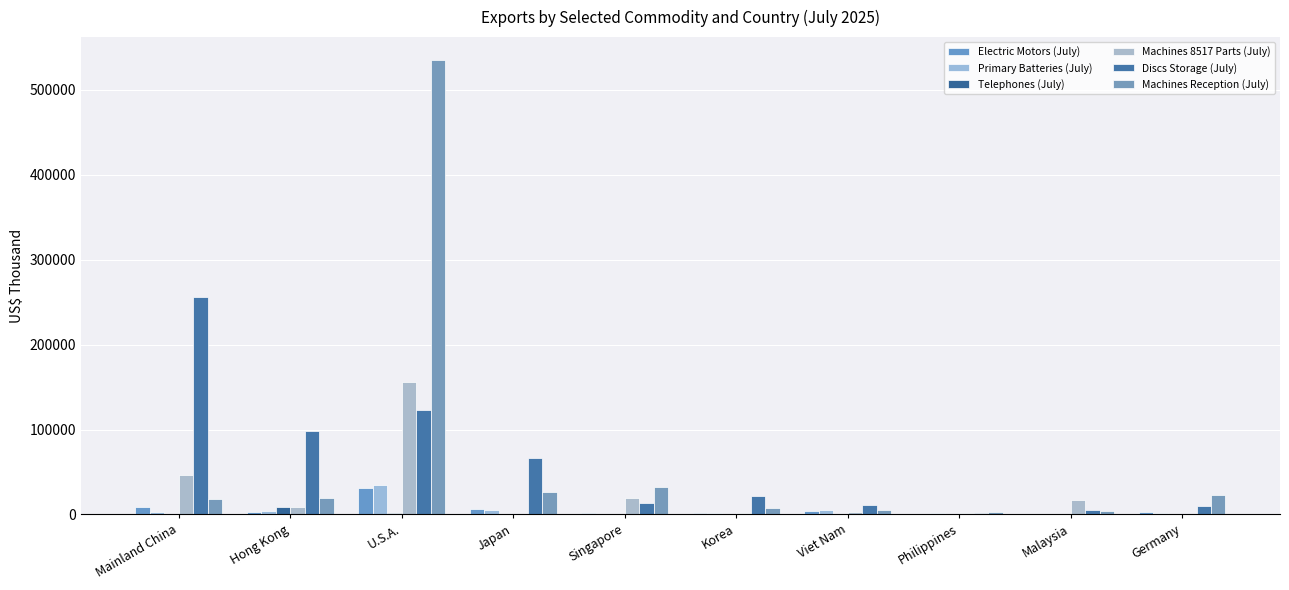

Where does the Discs Storage (July) series first go above 21446?

Mainland China